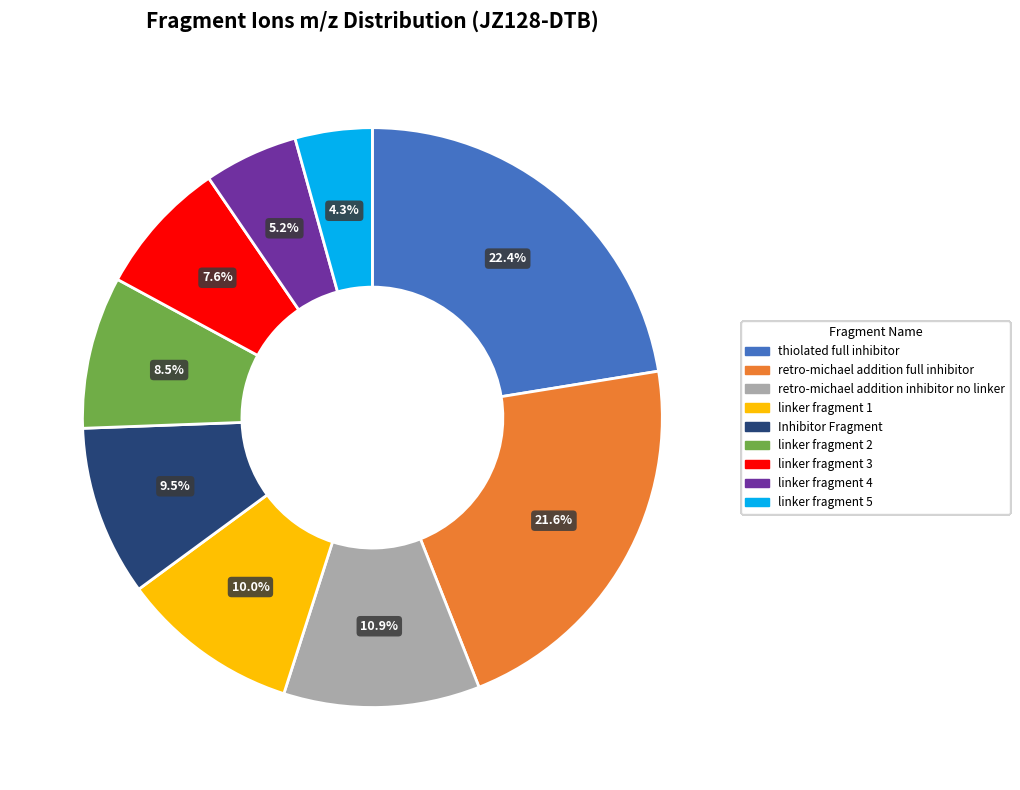

Do Inhibitor Fragment and linker fragment 2 together represent more than half of the pie?

No